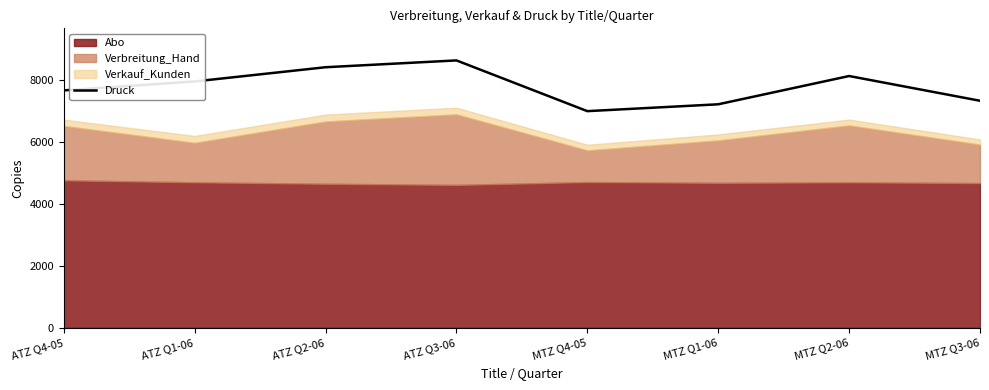

The value of Druck at ATZ Q2-06 is 2861. True or false?

False